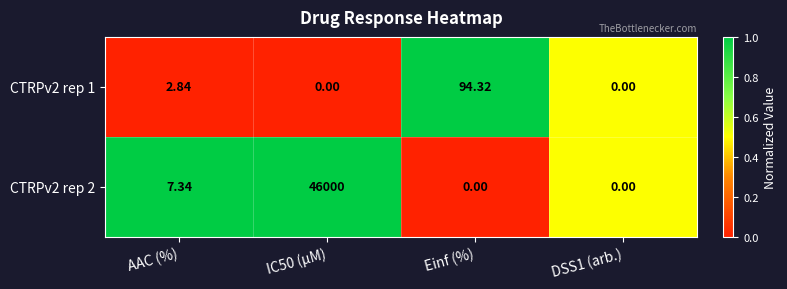

At AAC (%), list the series in order from smallest to largest.

CTRPv2 rep 1, CTRPv2 rep 2